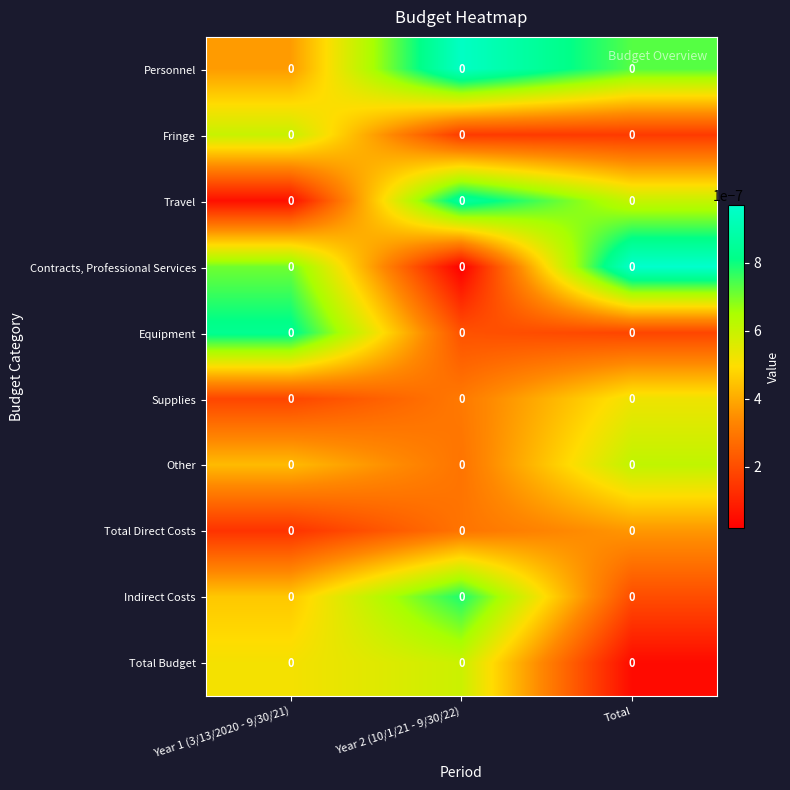

List the labels in order of Other value, smallest first.

Year 2 (10/1/21 - 9/30/22), Year 1 (3/13/2020 - 9/30/21), Total